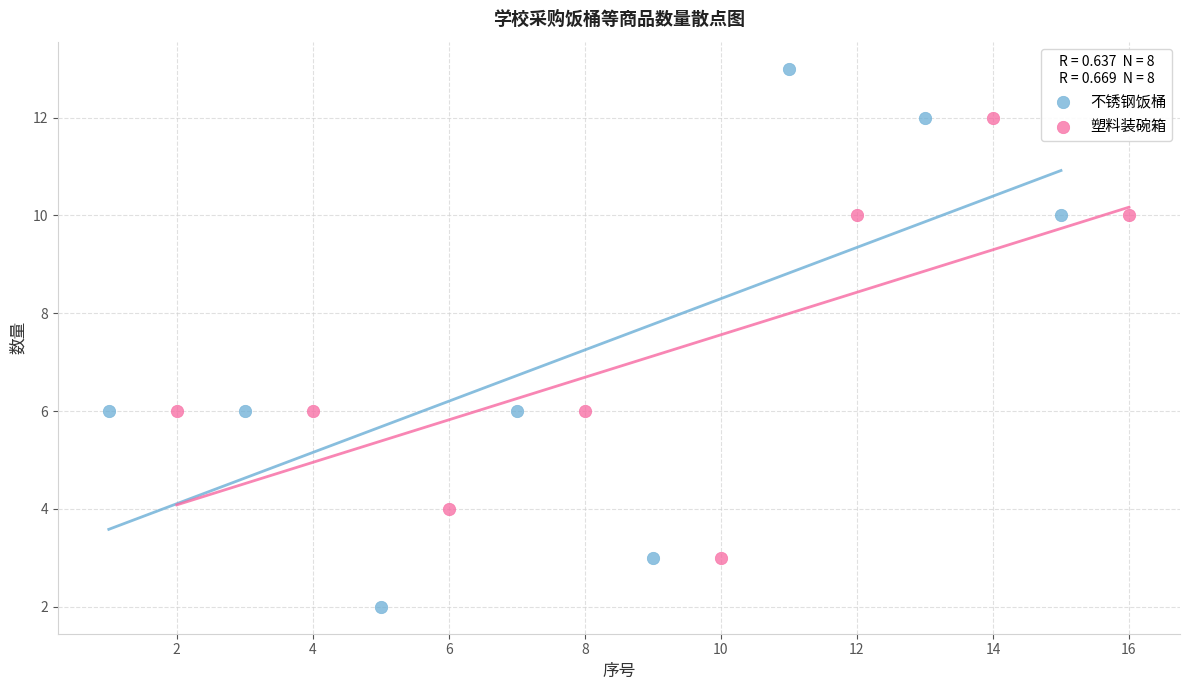

Which series has the largest Y range (max minus min)?

不锈钢饭桶